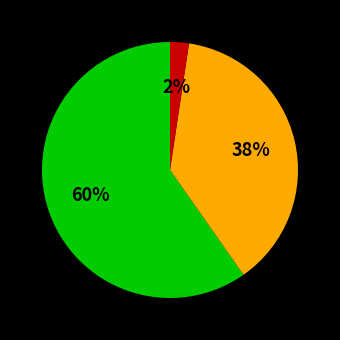

To the nearest percent, what is the average slice percentage?

33%